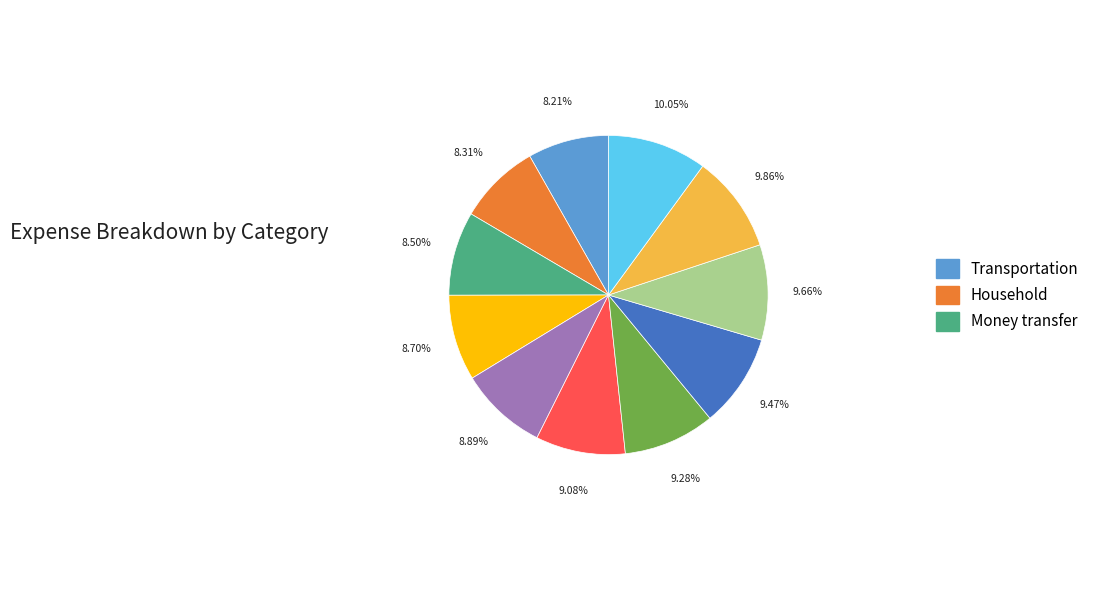

Is there a majority slice in this chart?

No